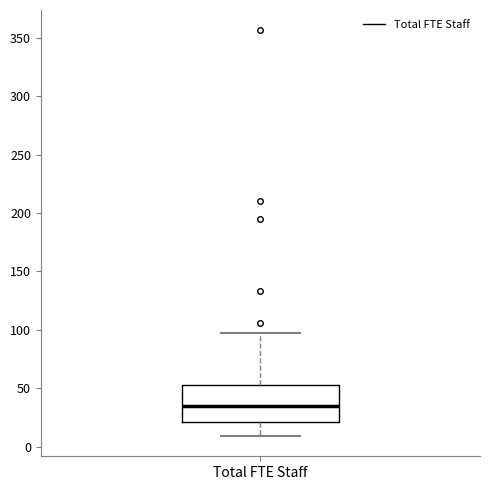

Read this box plot against the y-axis: the position of the median line, the range covered by the box, and the ends of both whiskers. The values are not printed on the chart, so give them approximately, as read against the axis.

median 35, box 20 to 55, whiskers 10 to 95